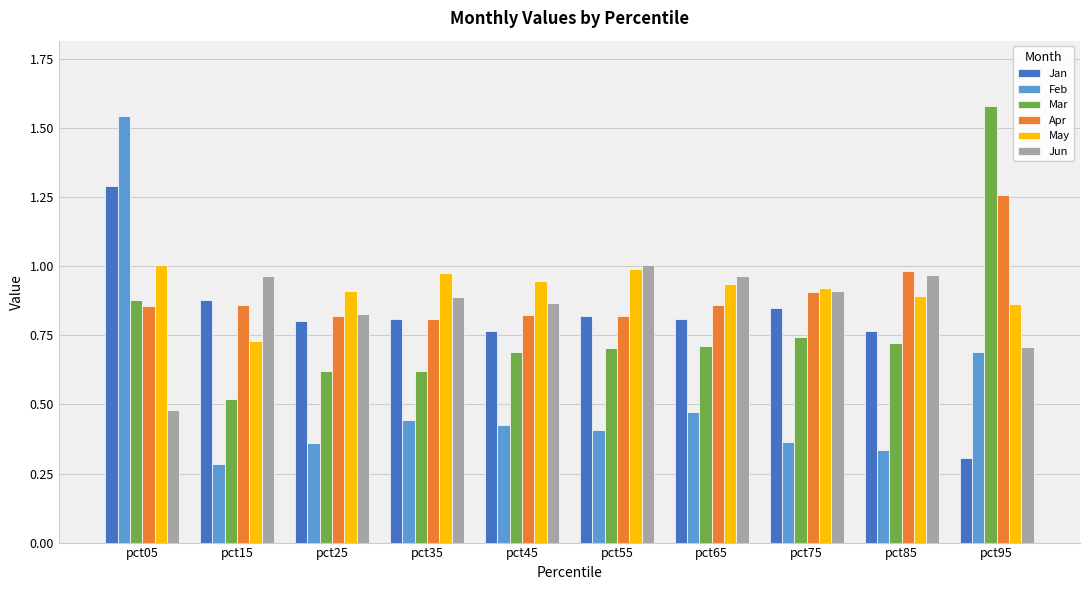

Is it true that Mar equals 0.5 at pct75?

False